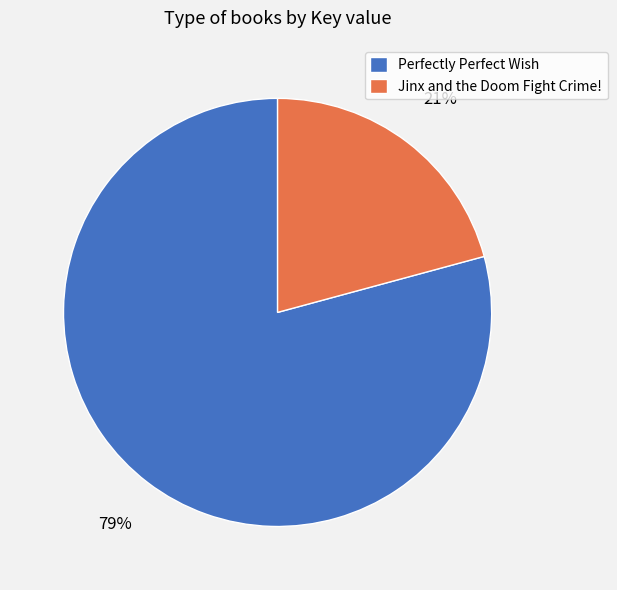

To the nearest percent, what portion does Perfectly Perfect Wish represent?

79%